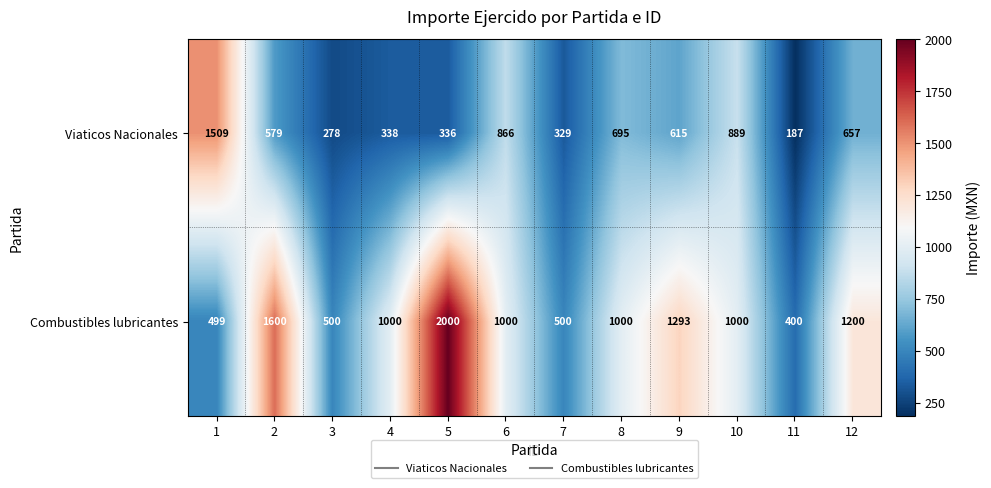

At which label does Viaticos Nacionales reach its minimum?

11